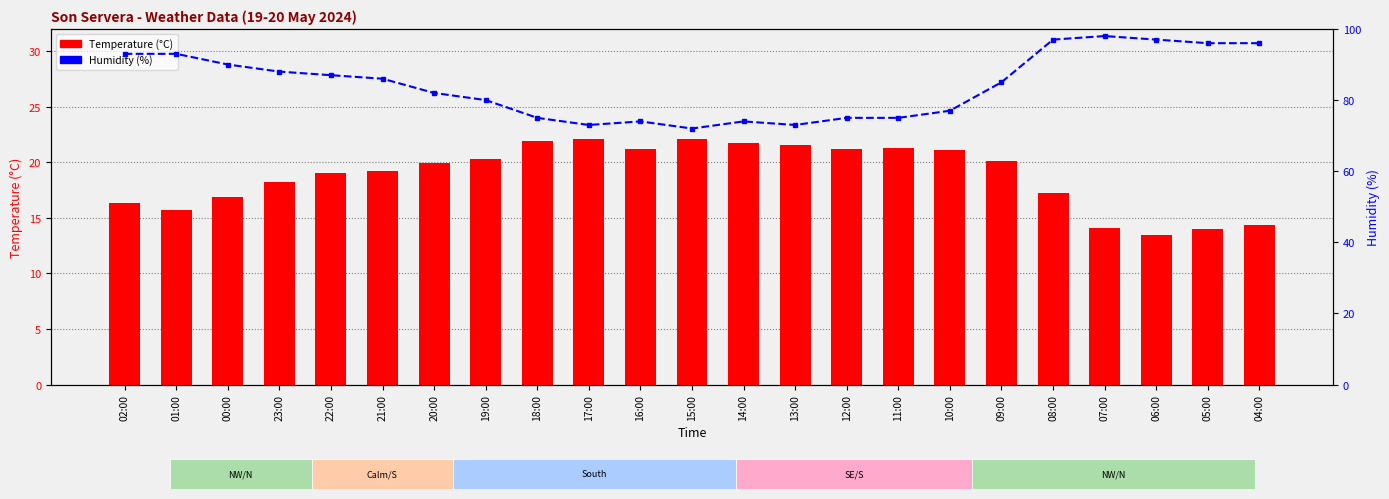

Rank the series by their average value, from highest to lowest.

Humidity (%), Temperature (C)